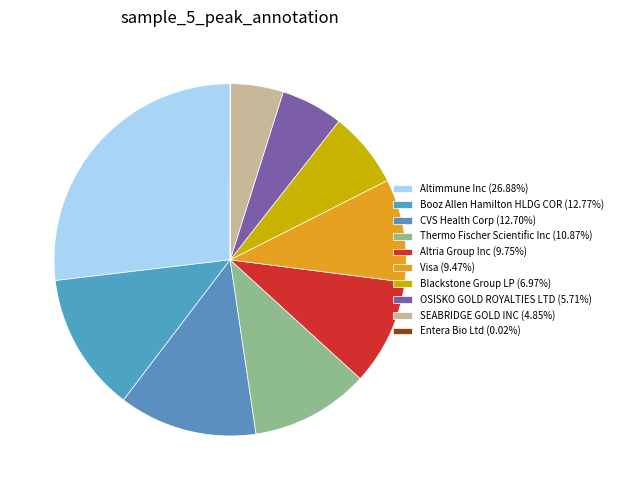

Rank the categories by value from lowest to highest.

Entera Bio Ltd, SEABRIDGE GOLD INC, OSISKO GOLD ROYALTIES LTD, Blackstone Group LP, Visa, Altria Group Inc, Thermo Fischer Scientific Inc, CVS Health Corp, Booz Allen Hamilton HLDG COR, Altimmune Inc